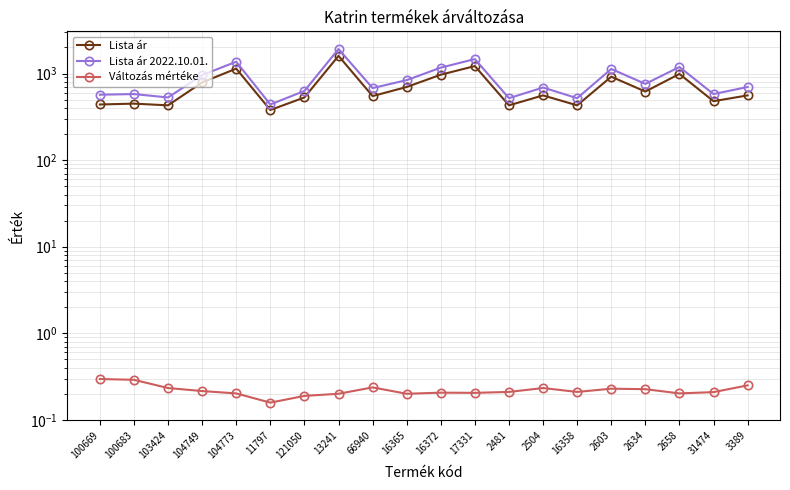

List the series in order of their peak value, highest first.

Lista ár 2022.10.01., Lista ár, Változás mértéke